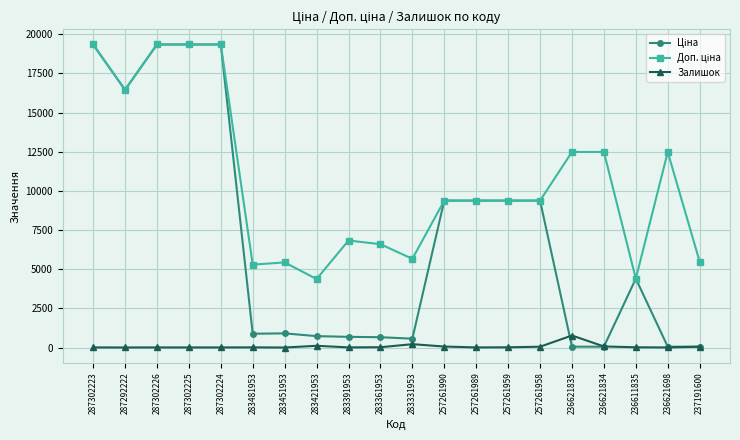

True or false: Залишок has more than 1 interior local peaks.

True